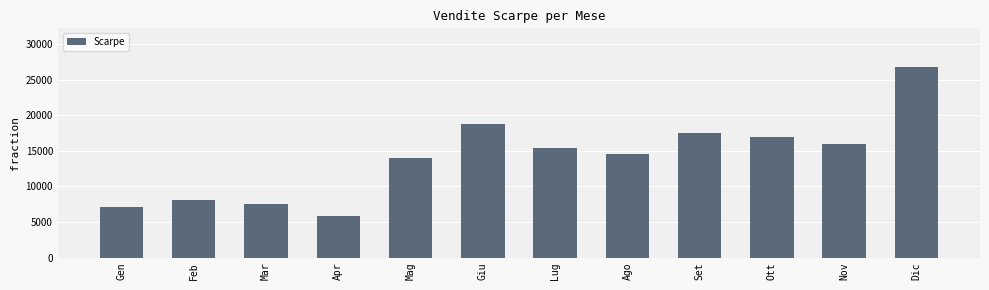

What is the average value?

14033